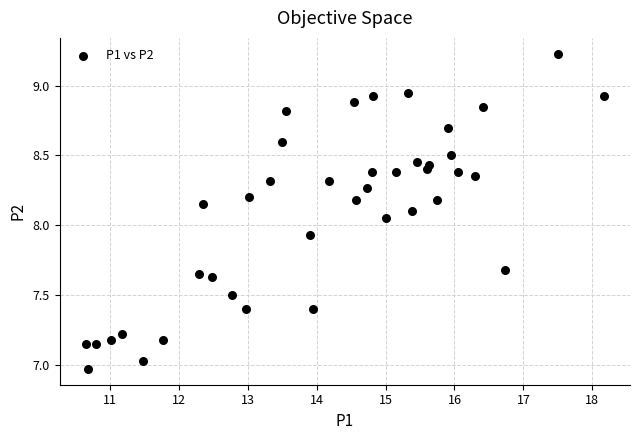

What is the range of Y values (max minus min)?

2.3